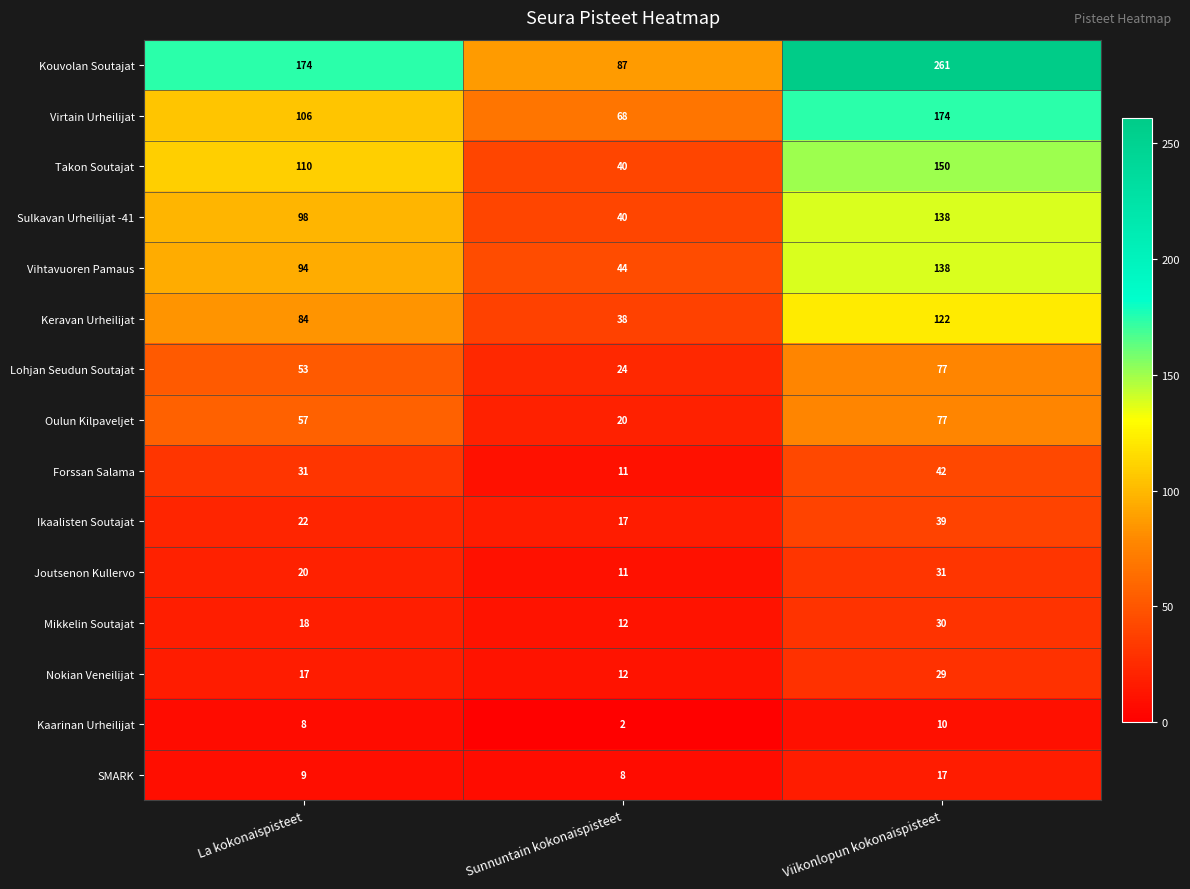

What is the difference between the highest and lowest values at Viikonlopun kokonaispisteet?

251